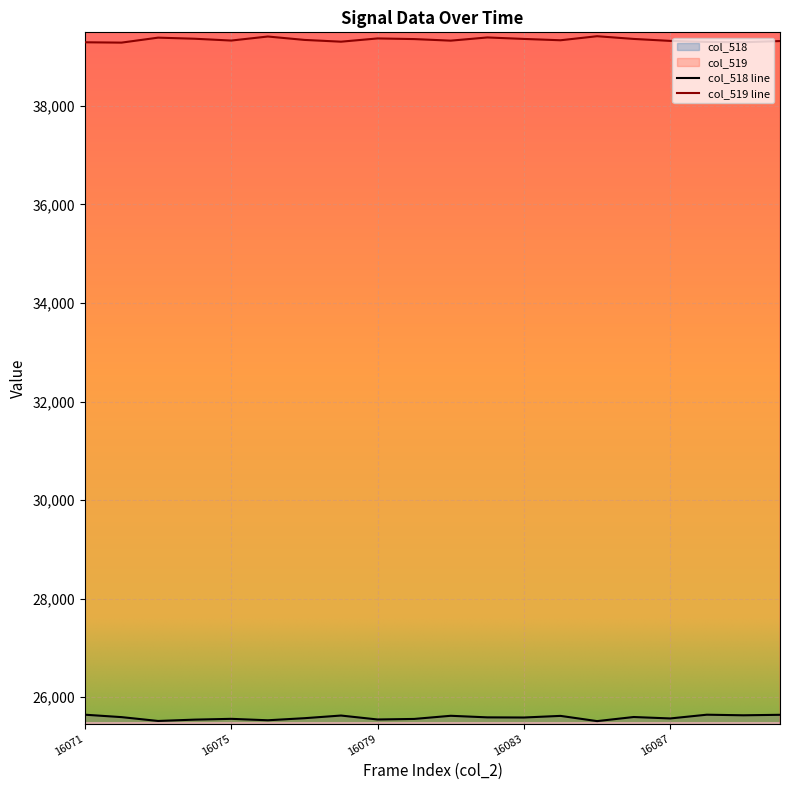

Is it true that col_519 equals 52100 at 16074?

False